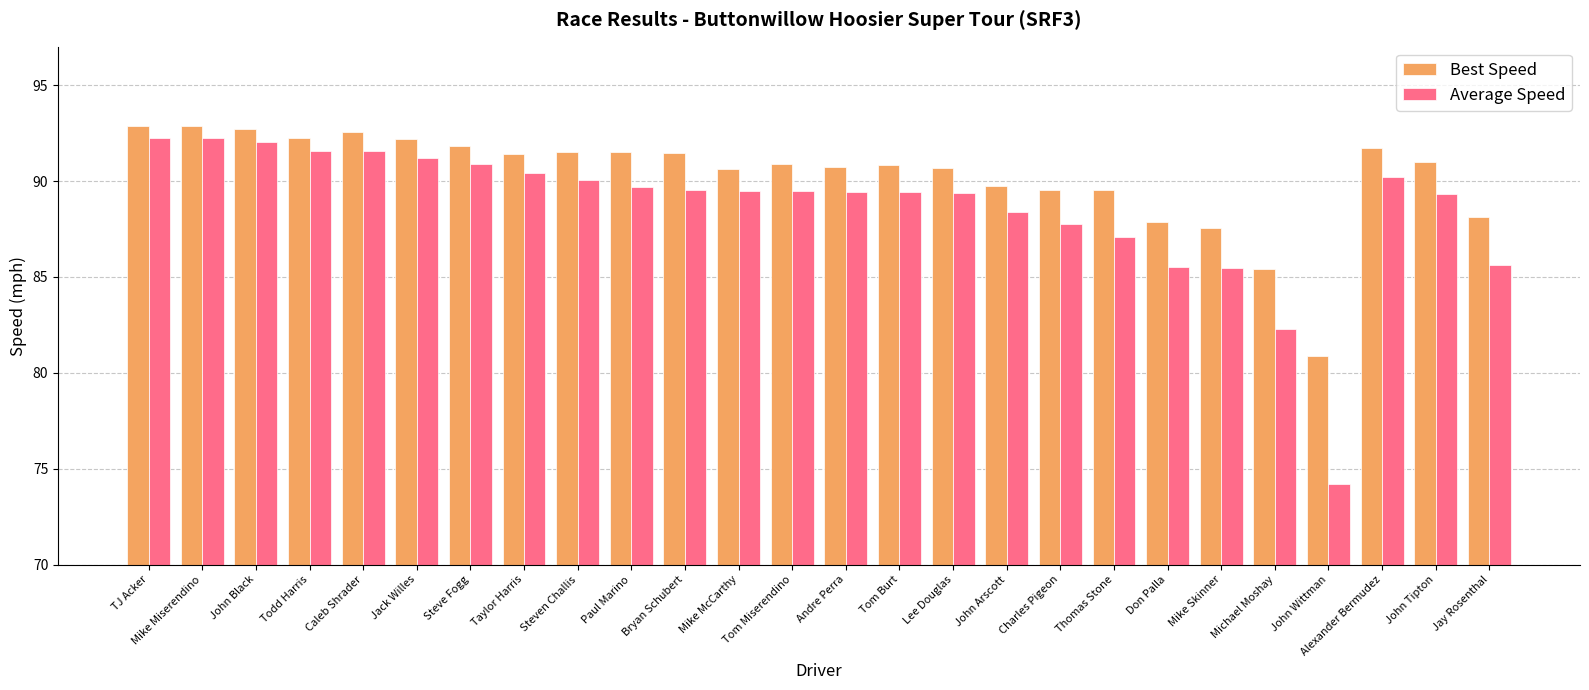

What is the difference between the Best Speed values at Caleb Shrader and Tom Burt?

1.7